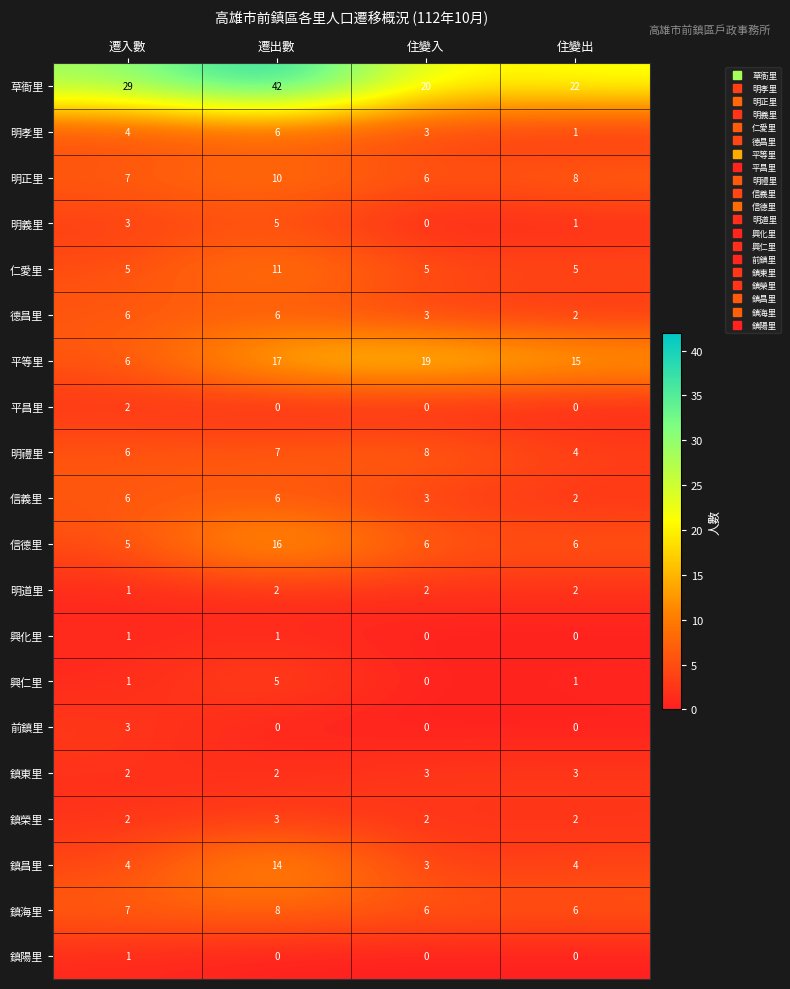

The value of 仁愛里 at 遷入數 is 5. True or false?

True